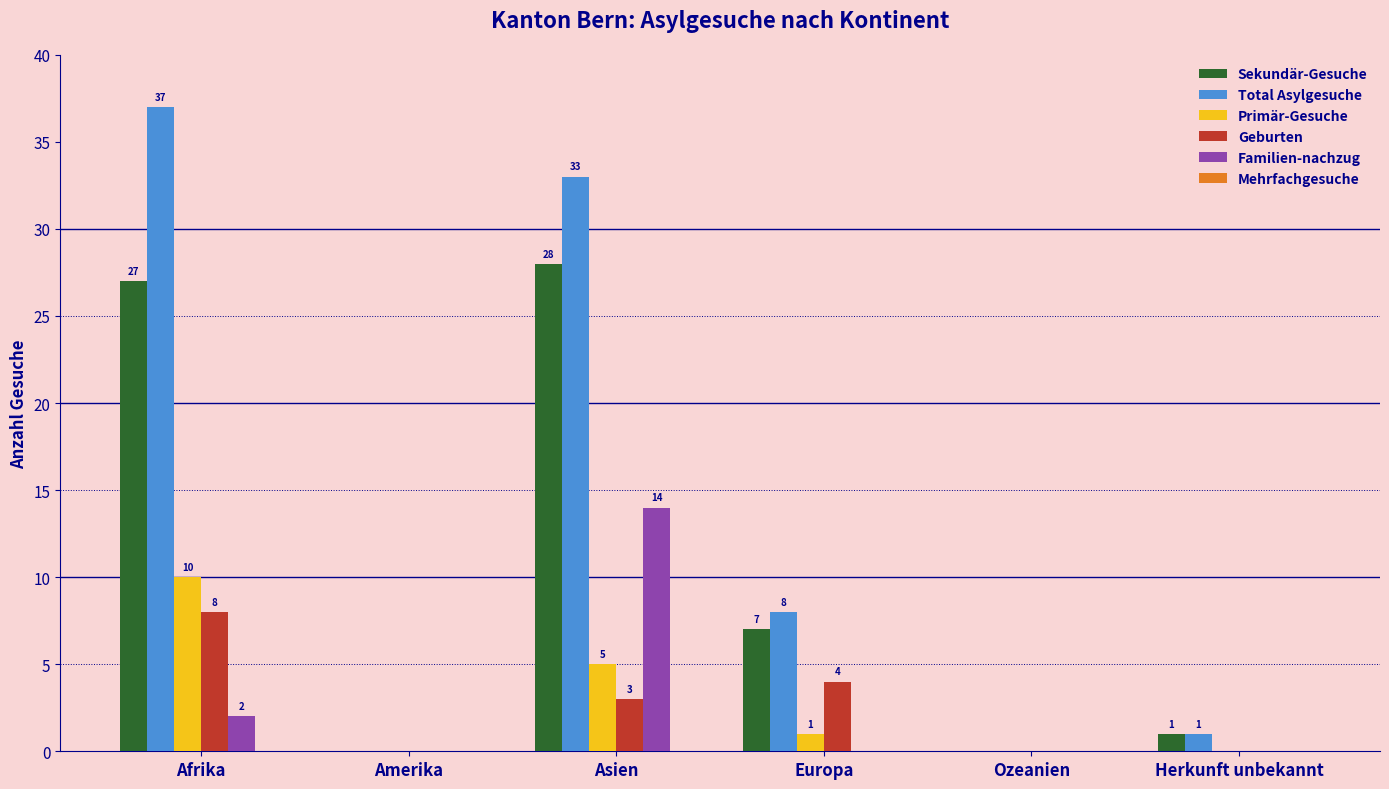

At which category is the sum across all series the highest?

Afrika